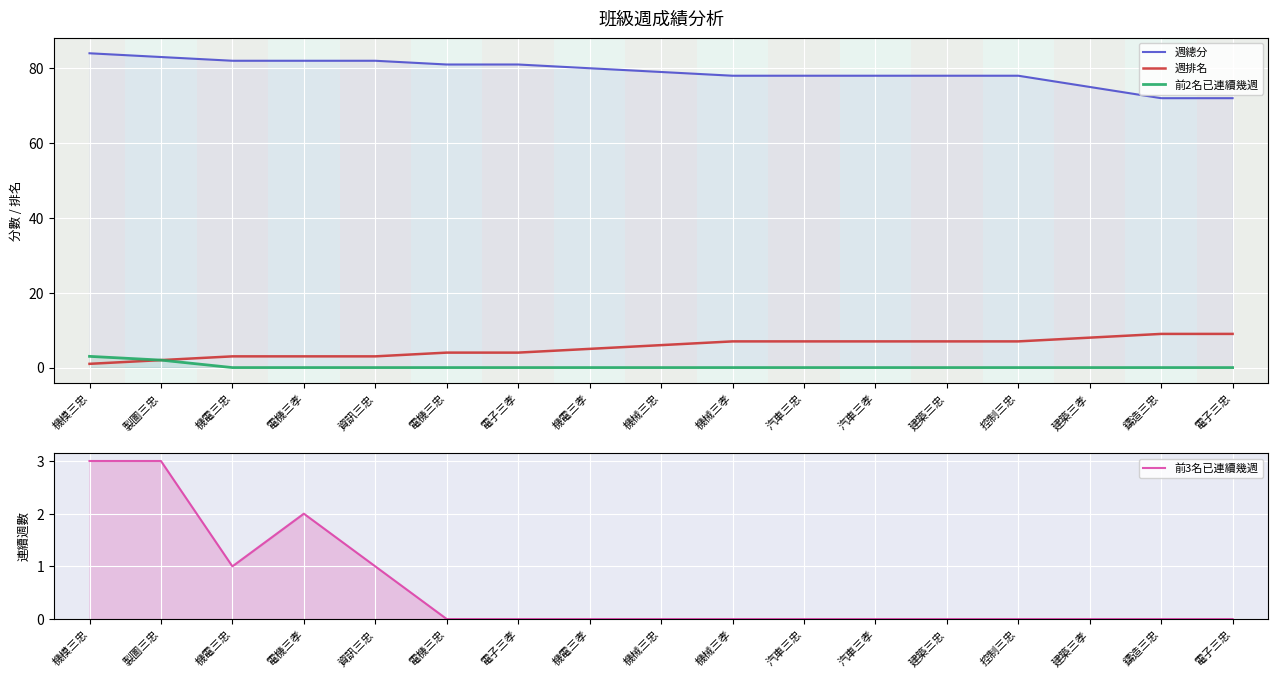

At which label does 週排名 reach its minimum?

機模三忠